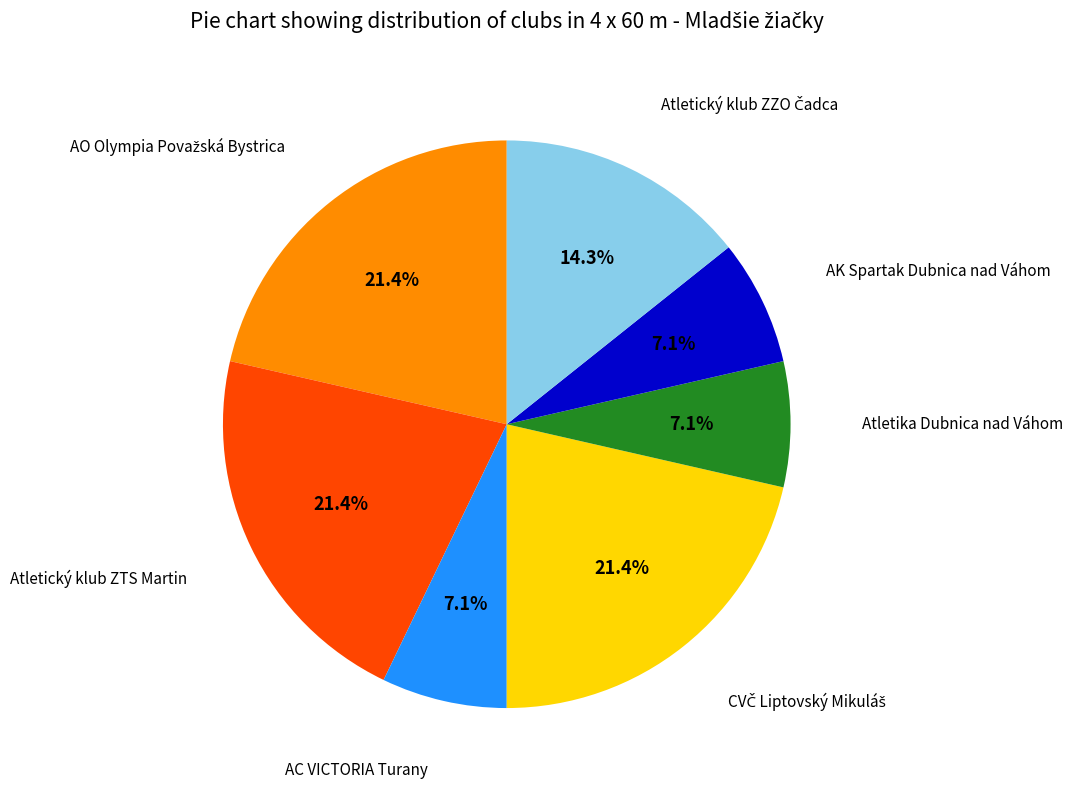

Is there a majority slice in this chart?

No